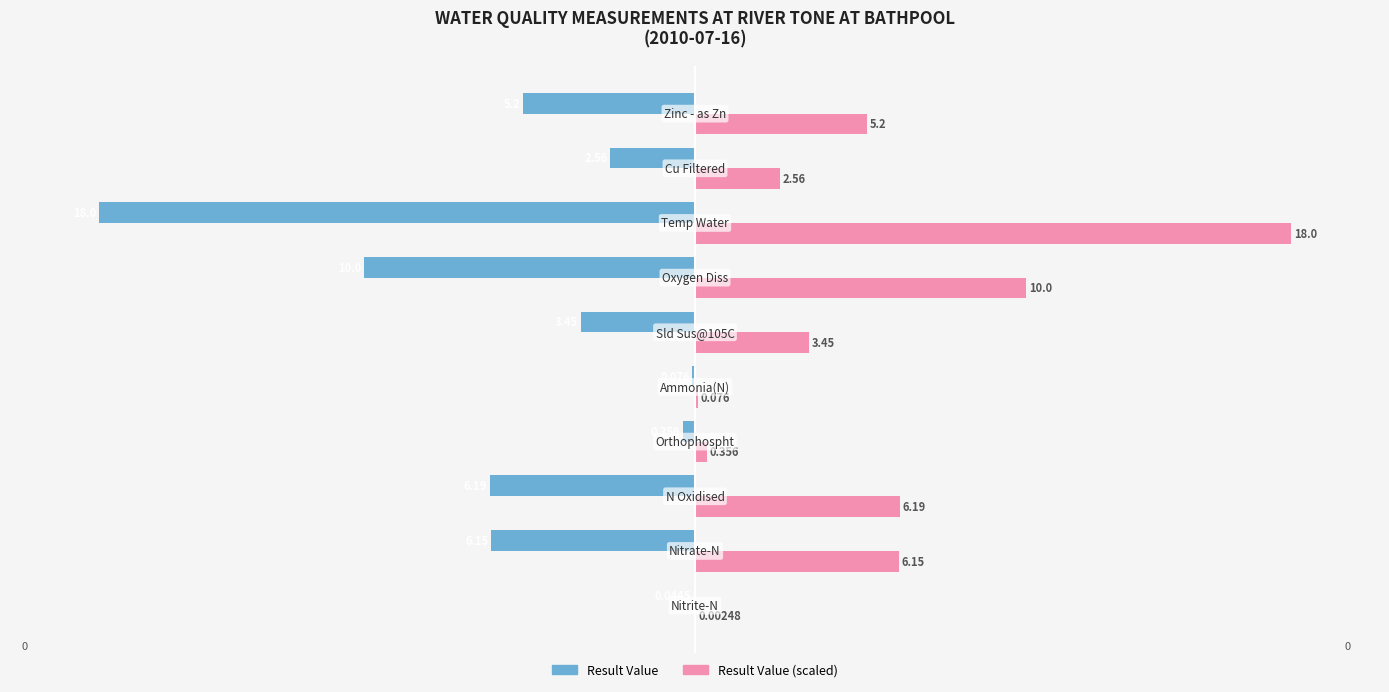

List the series in order of their peak value, highest first.

Result Value (scaled), Result Value